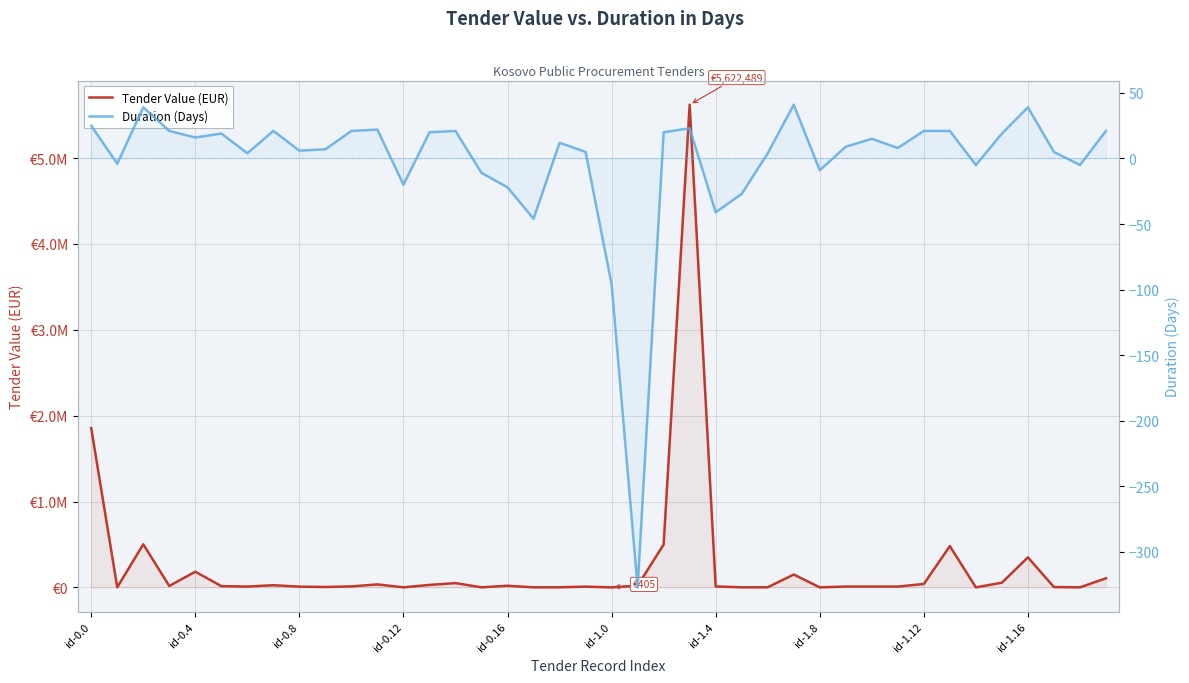

At how many categories does at least one series exceed 2810753?

1